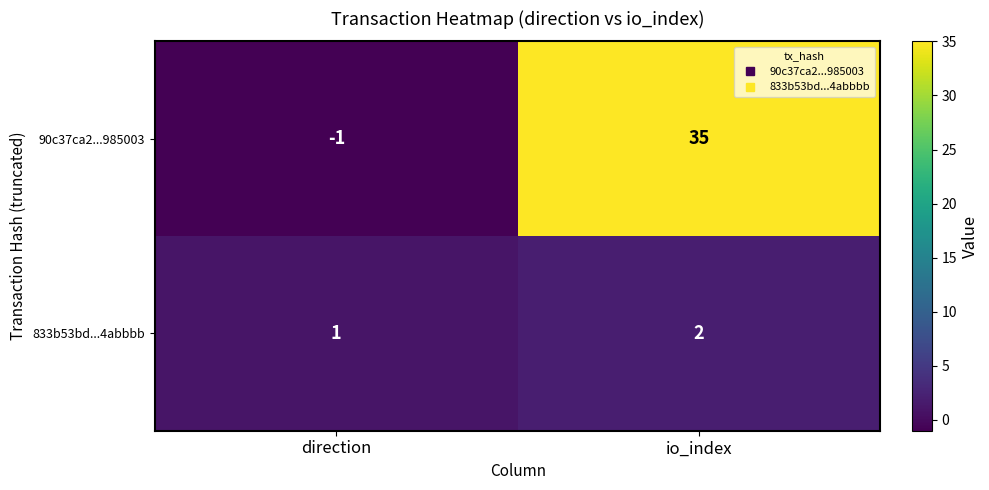

What is the difference between the maximum and minimum values in the 90c37ca2...985003 series?

36